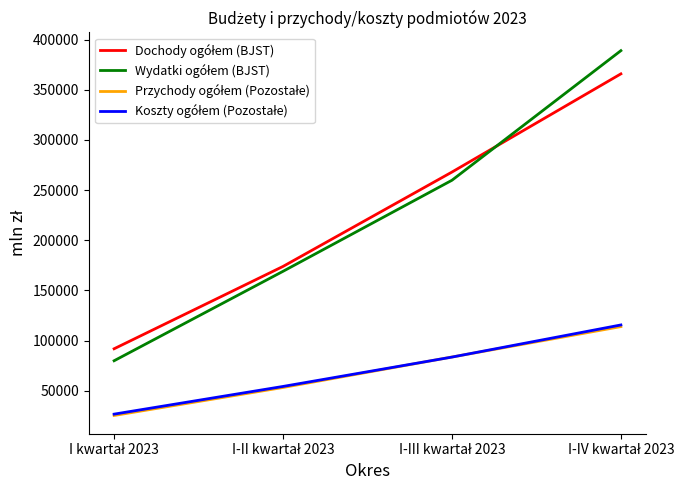

What is the maximum value shown in the chart?

389048